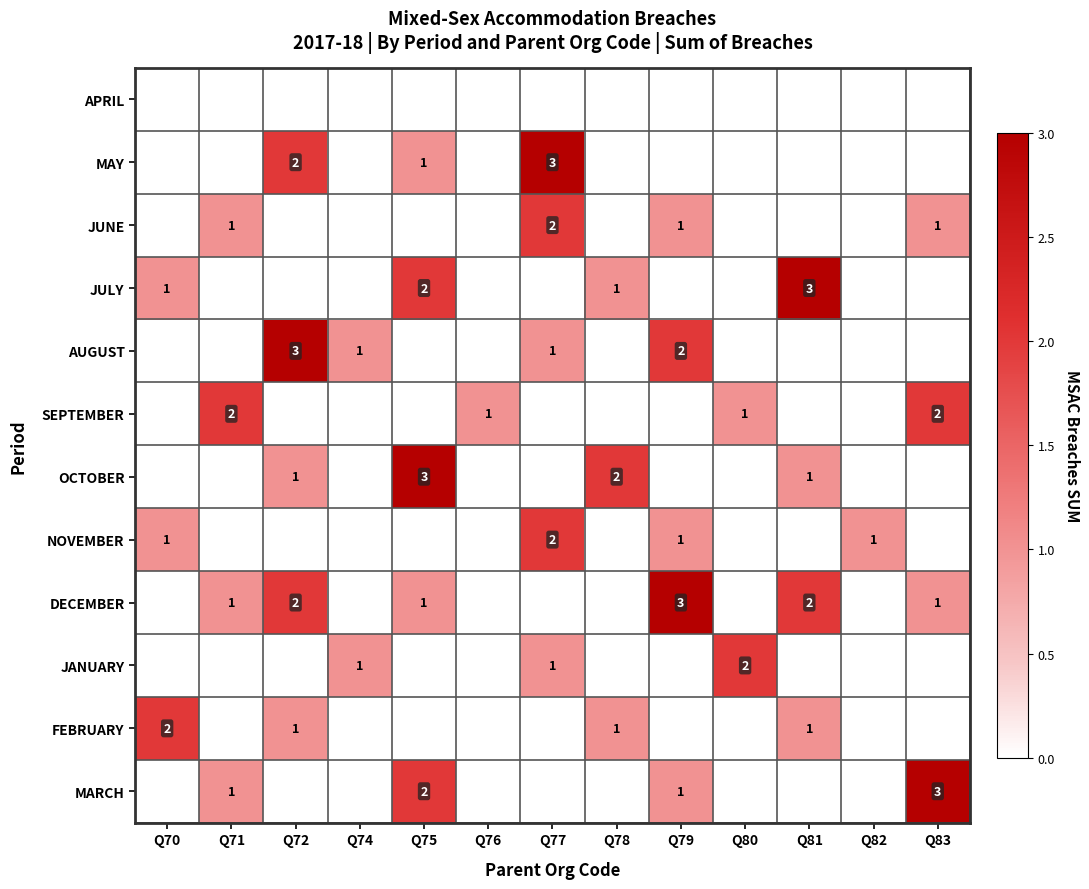

Is it true that DECEMBER equals 1 at Q75?

True